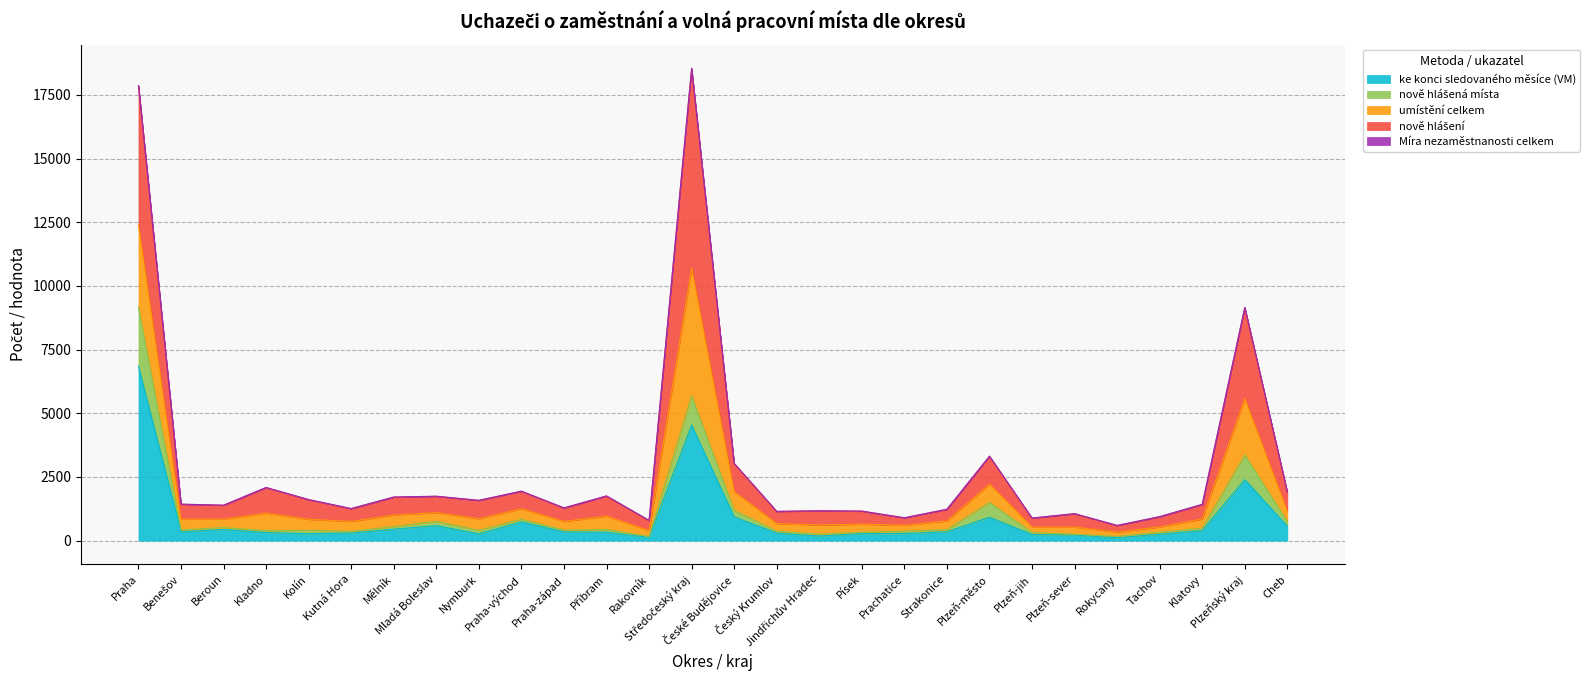

What is the maximum value for ke konci sledovaného měsíce (VM)?

6847.0